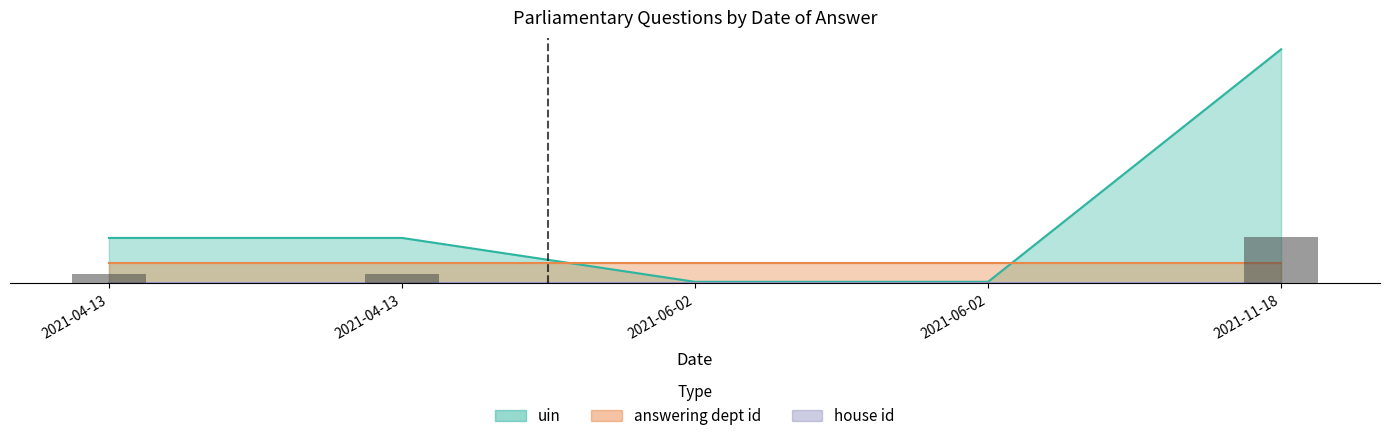

Which series has the largest total across all categories?

uin